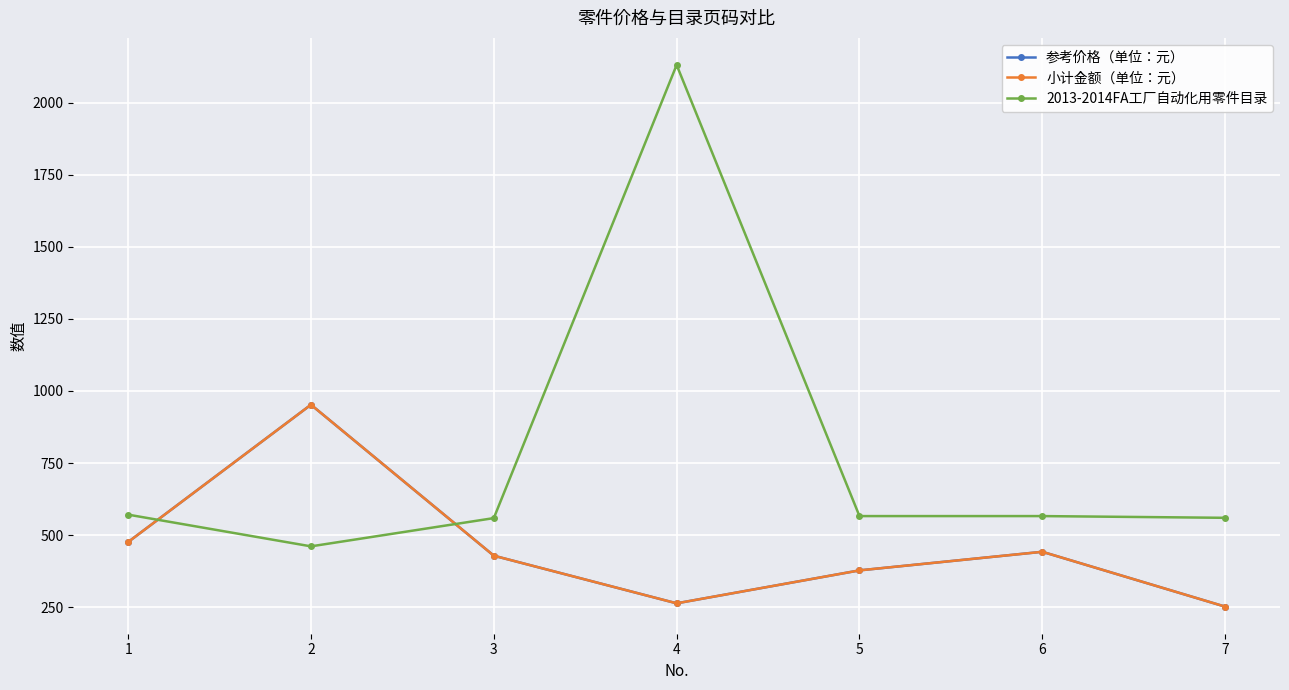

Does the chart display data point markers on the line(s)?

Yes